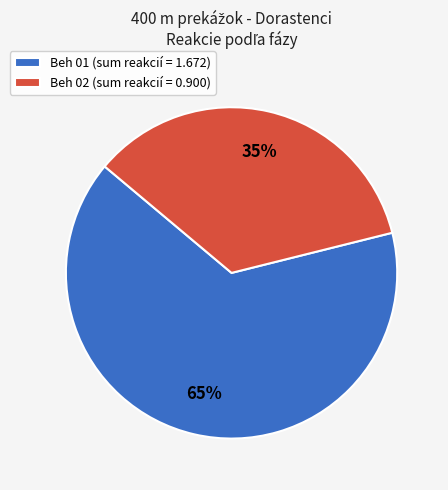

Is the sum of Beh 02 (sum reakcií = 0.900) and Beh 01 (sum reakcií = 1.672) greater than half?

Yes